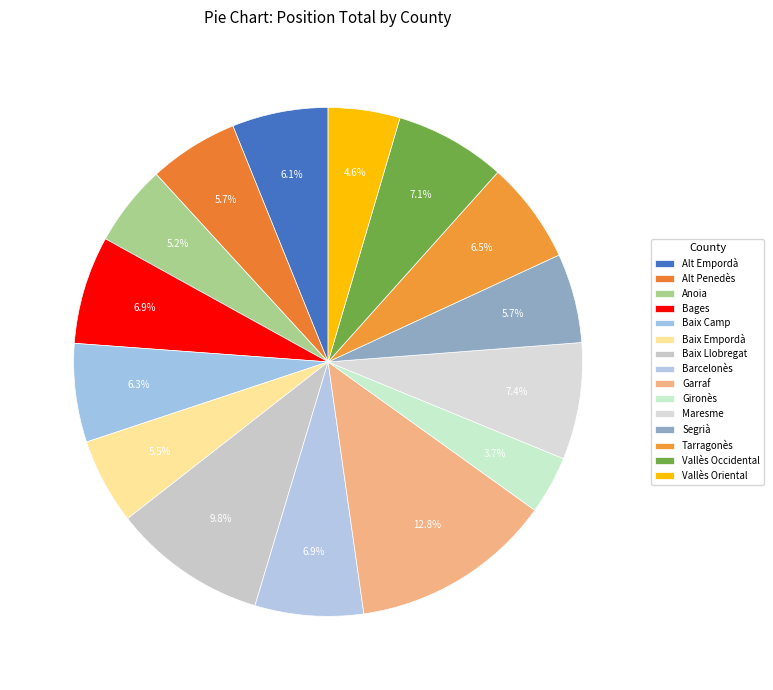

To the nearest percent, what is the combined percentage of Segrià and Baix Llobregat?

15%